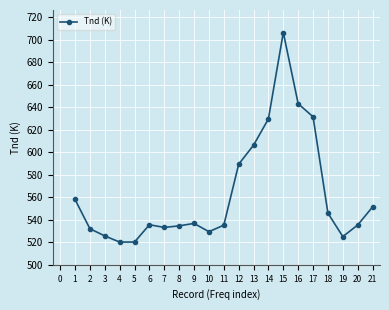

Count the number of data series in this chart.

1